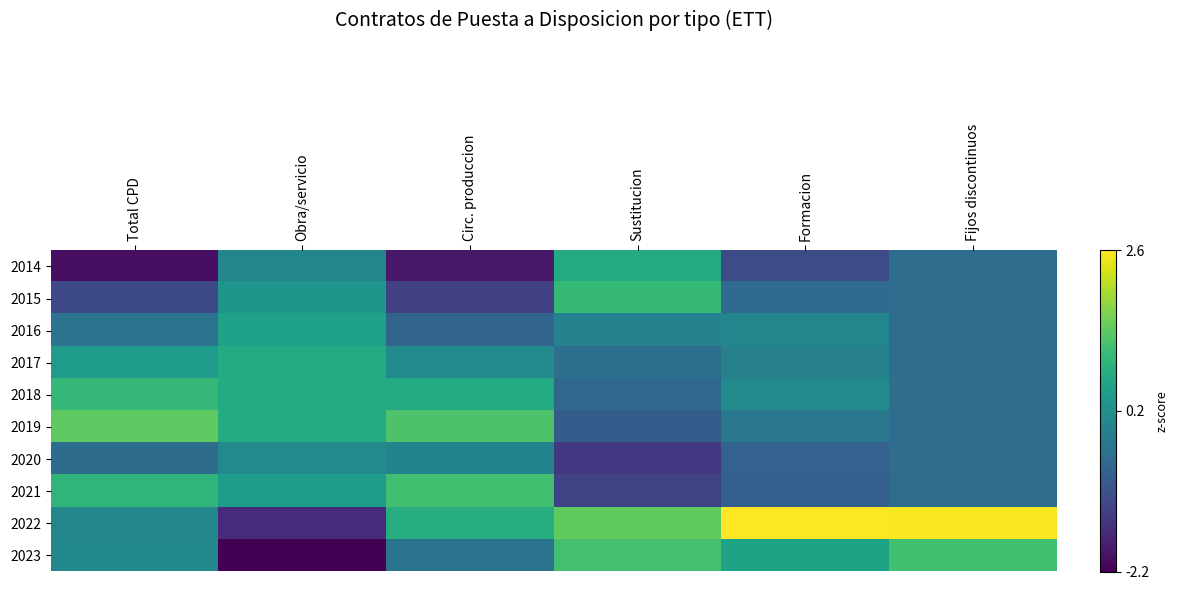

What is the spread (max minus min) of values at Total CPD?

3.5